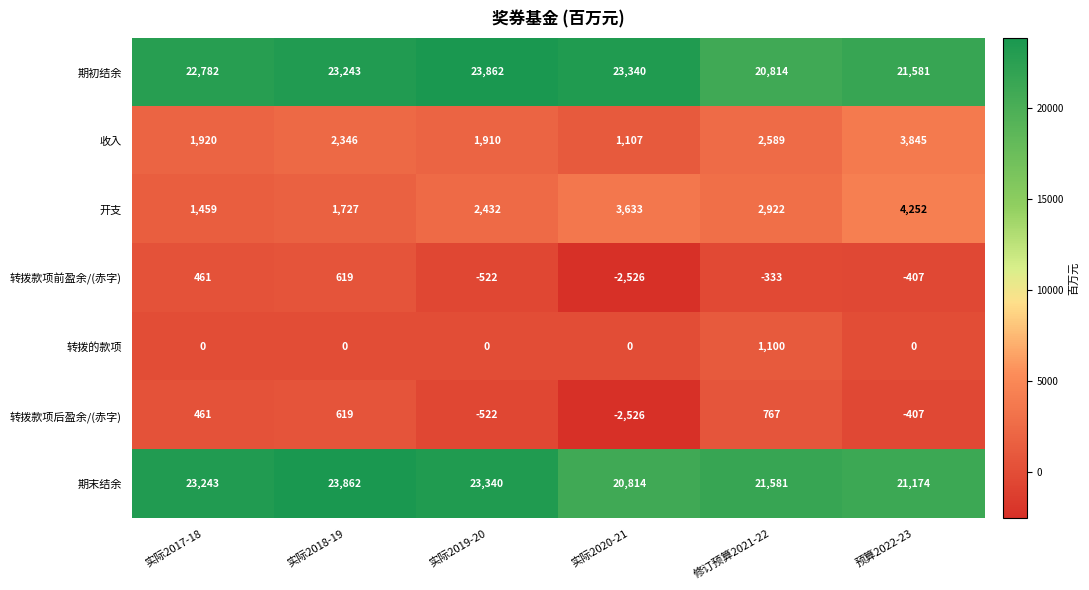

Where is 开支 nearest to the value 2855?

修订预算2021-22